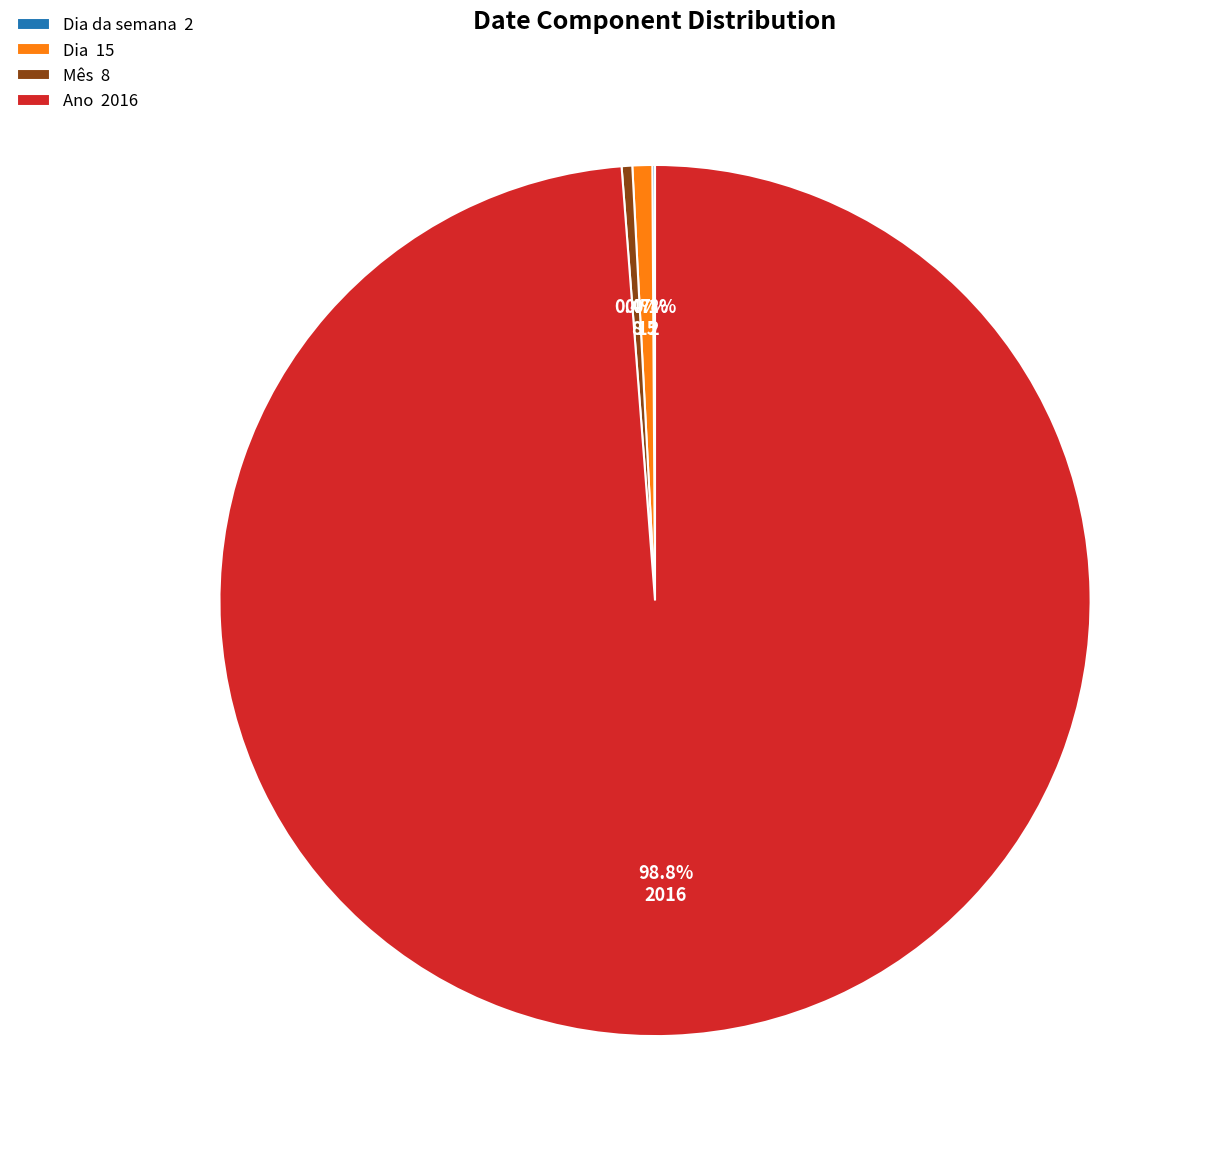

What is the largest slice in the pie chart?

Ano 2016